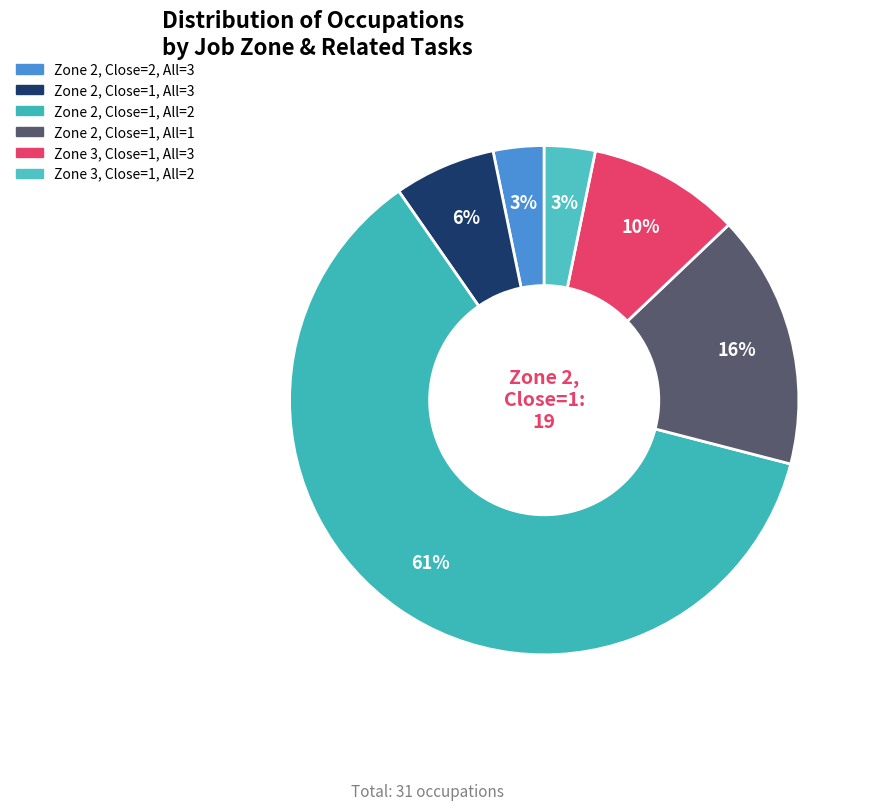

How many slices are in this pie chart?

6